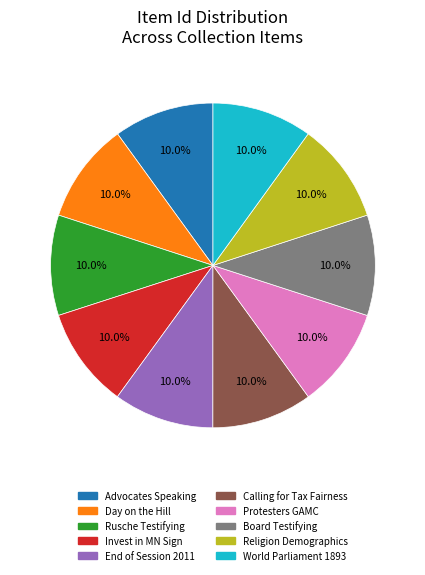

Is there a majority slice in this chart?

No